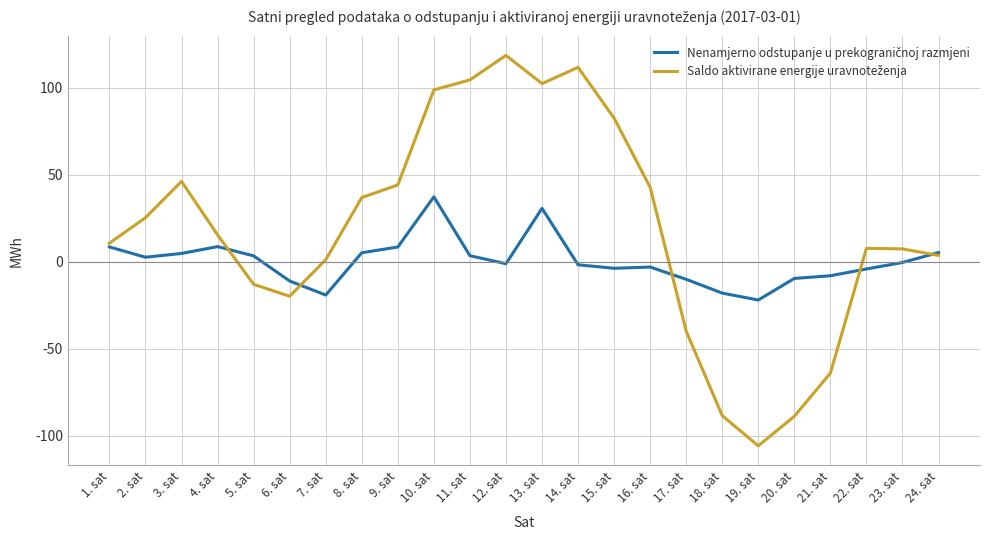

What position from the right is 20. sat?

5